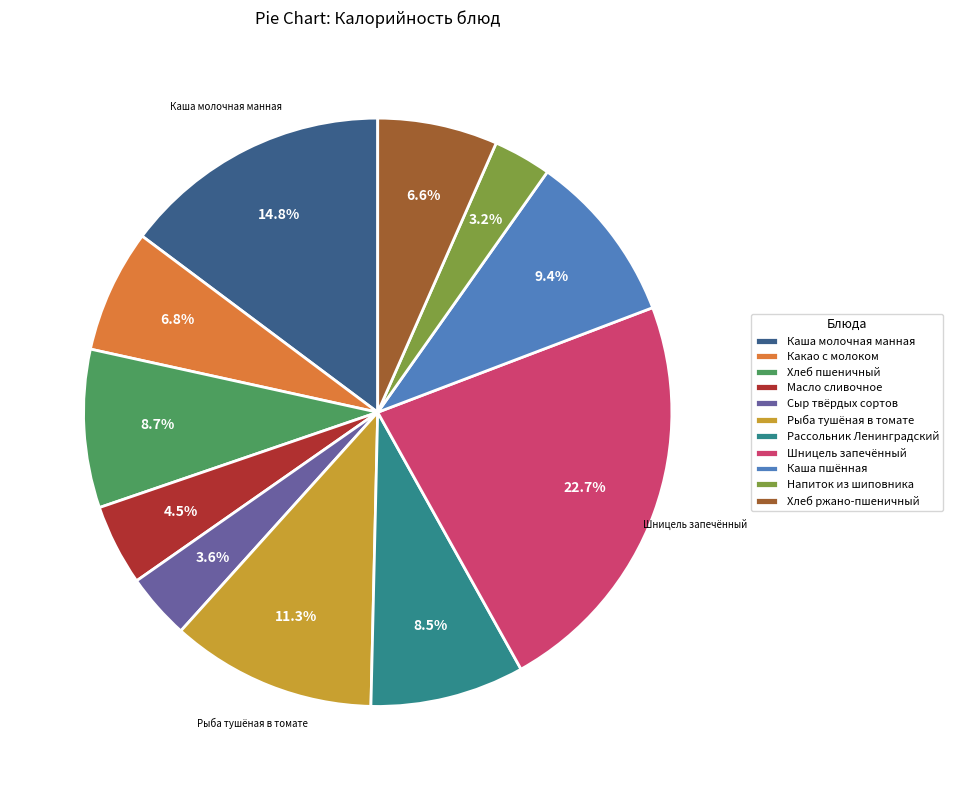

Is there a majority slice in this chart?

No